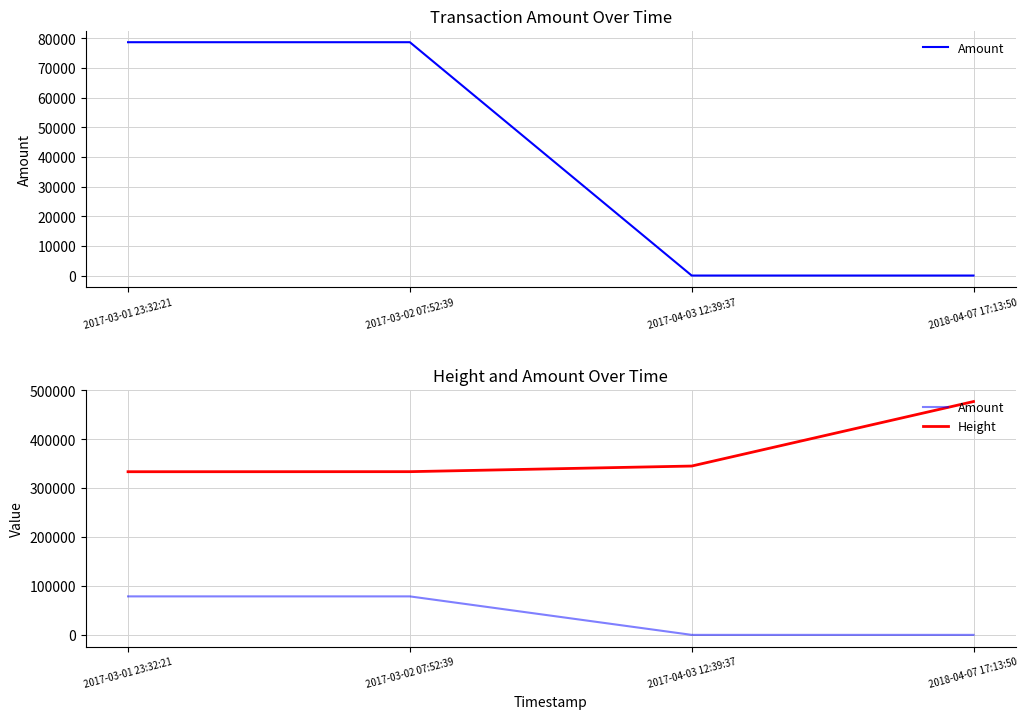

Read the Height value at 2017-03-01 23:32:21.

333581.0